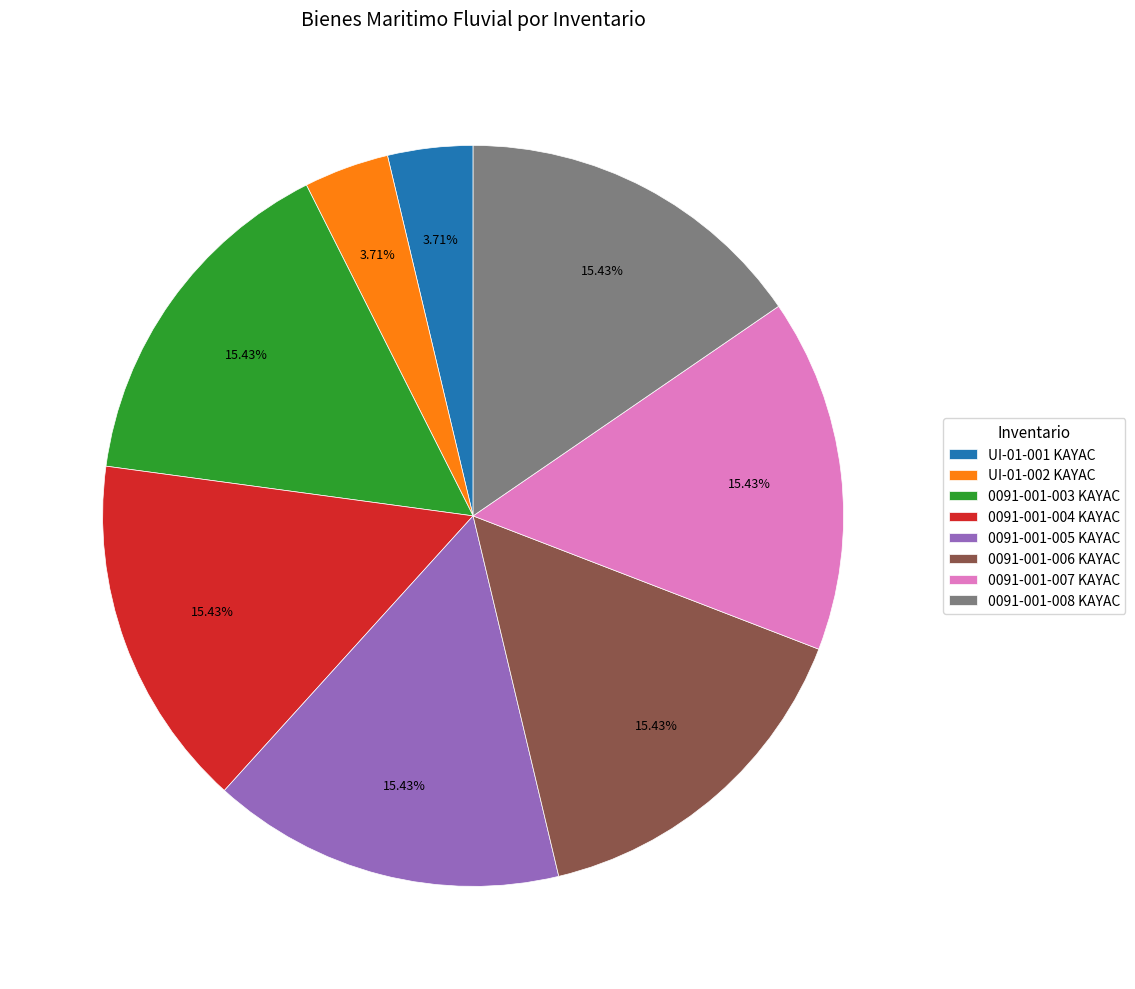

Is there a majority slice in this chart?

No